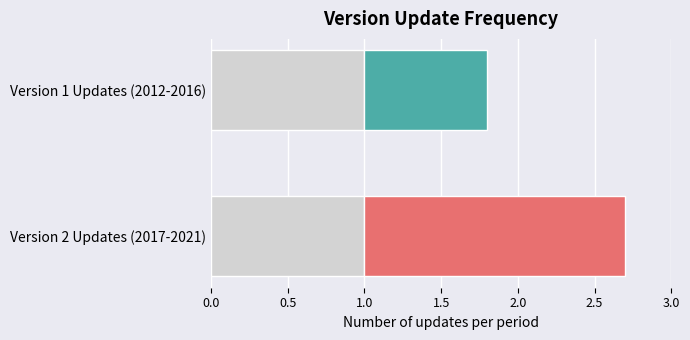

The Base series shows 1.6 at Version 1 Updates (2012-2016). True or false?

False